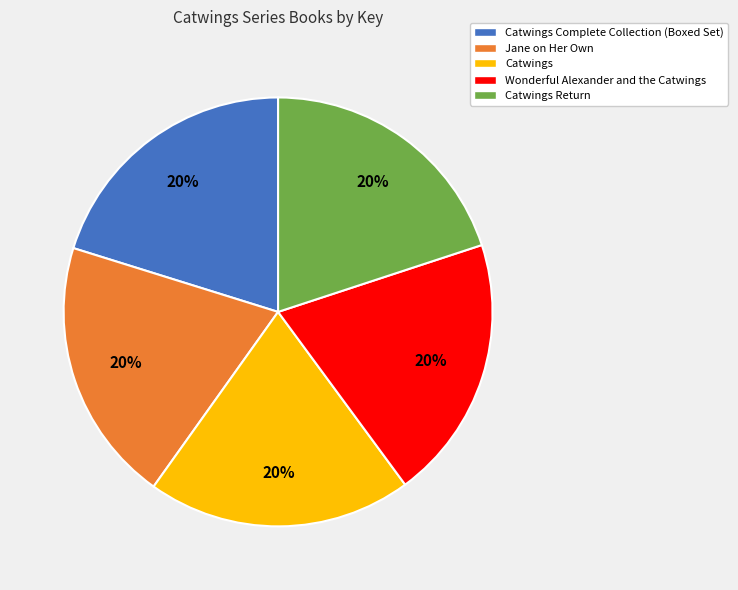

Does Wonderful Alexander and the Catwings account for over 50% of the chart?

No